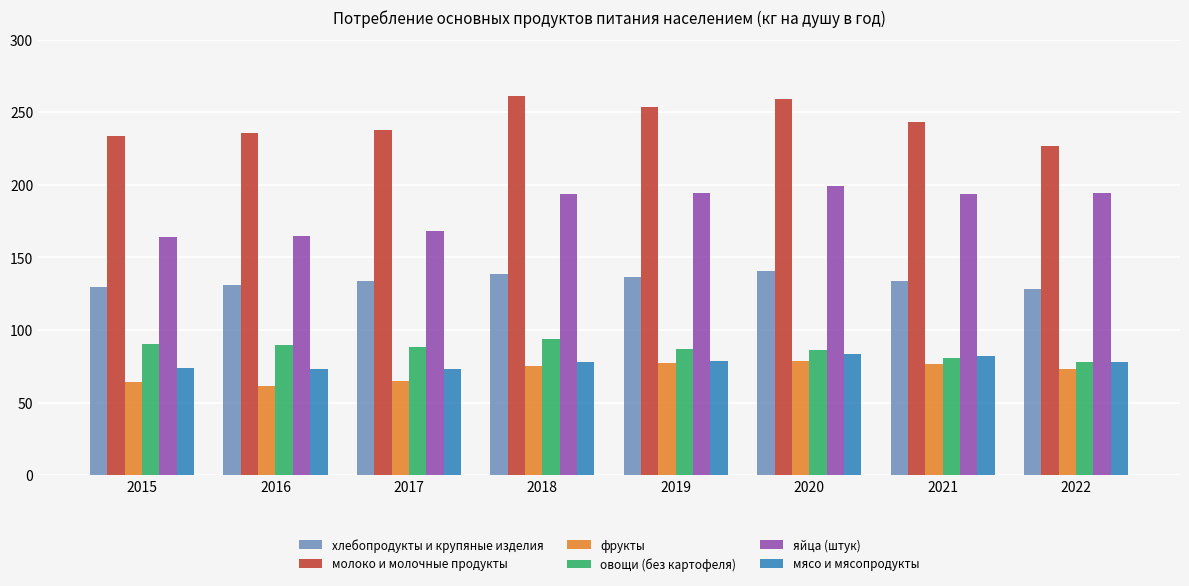

What is the average value of the фрукты series?

71.4